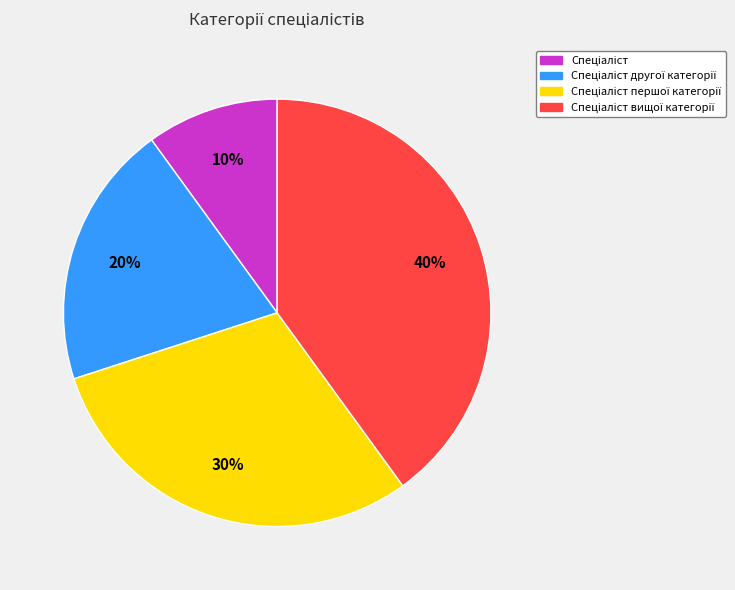

To the nearest percent, what is the difference between the largest and smallest slice percentages?

30%